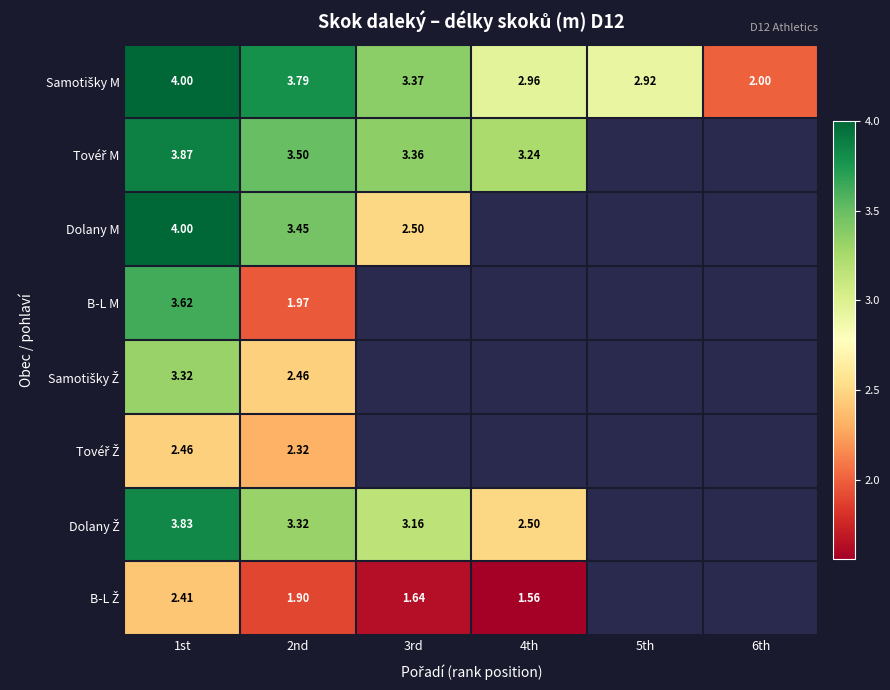

Is it true that Samotišky M equals 3.4 at 3rd?

True